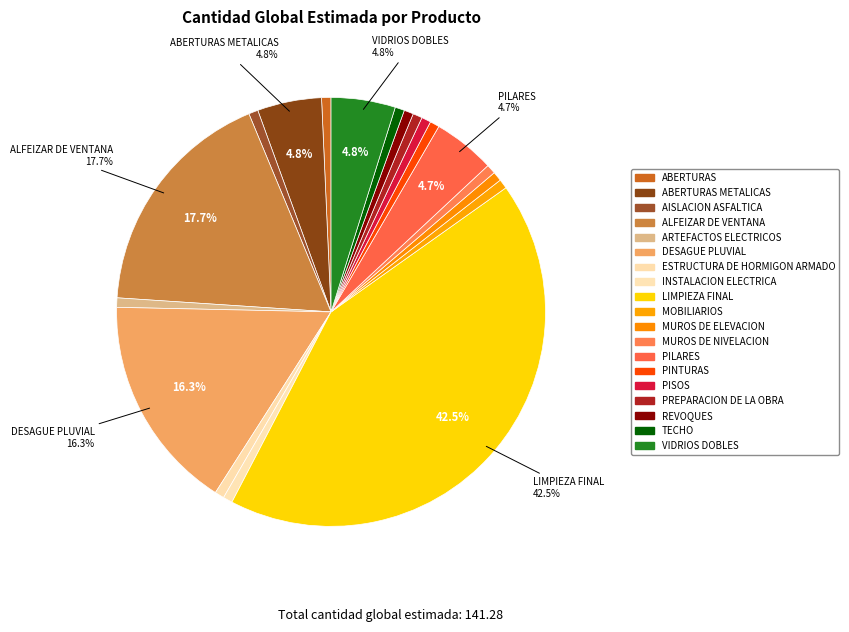

Count the number of slices in the pie.

19